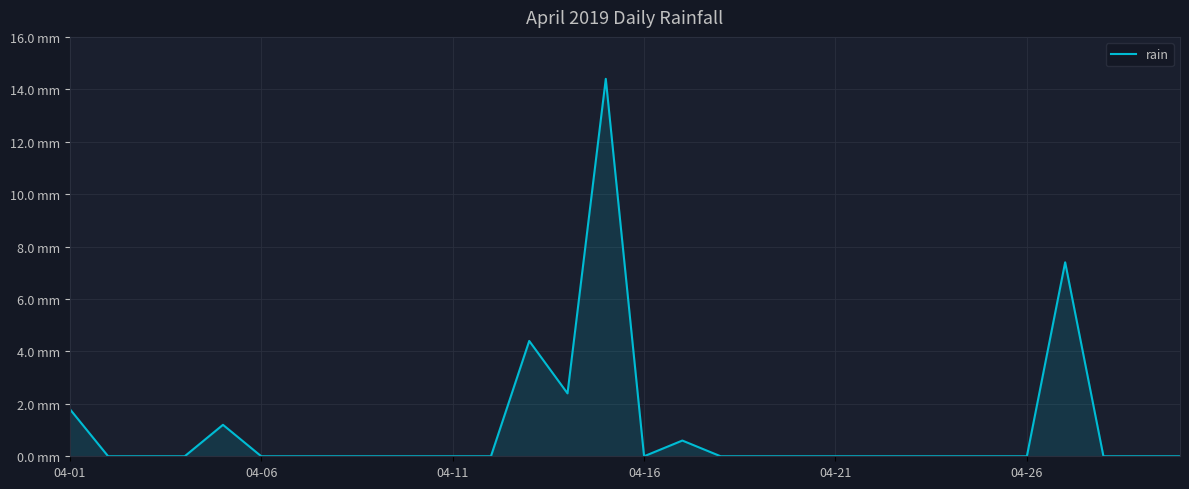

How many points are higher than both their immediate neighbors (excluding endpoints)?

5